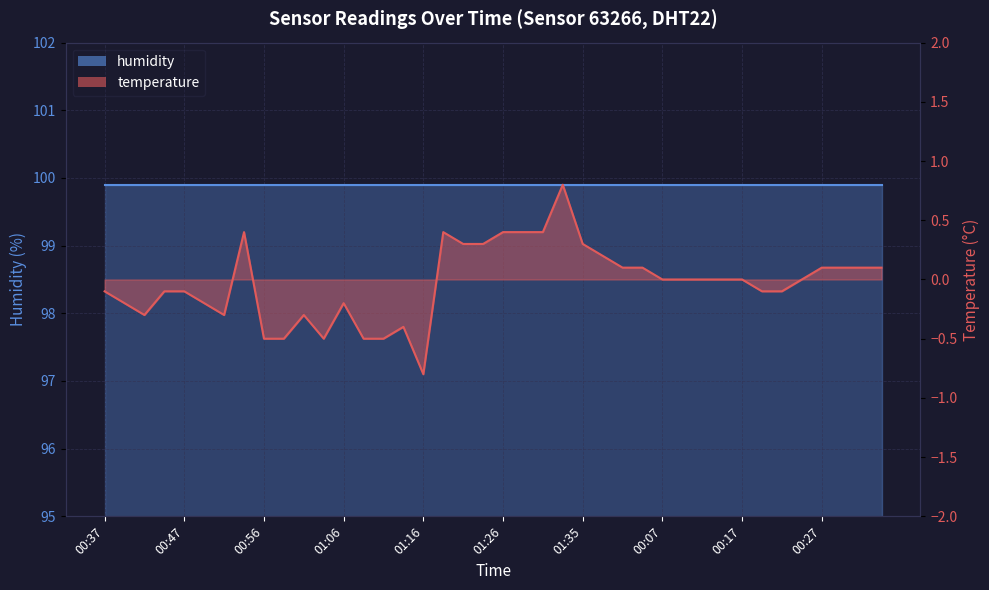

Reading left to right, what are all the values shown in this chart?

00:37=-0.1	00:39=-0.2	00:42=-0.3	00:44=-0.1	00:47=-0.1	00:49=-0.2	00:52=-0.3	00:54=0.4	00:56=-0.5	00:59=-0.5	01:01=-0.3	01:04=-0.5	01:06=-0.2	01:09=-0.5	01:11=-0.5	01:14=-0.4	01:16=-0.8	01:18=0.4	01:21=0.3	01:23=0.3	01:26=0.4	01:28=0.4	01:31=0.4	01:33=0.8	01:35=0.3	00:00=0.2	00:02=0.1	00:05=0.1	00:07=0.0	00:10=0.0	00:12=0.0	00:15=0.0	00:17=0.0	00:20=-0.1	00:22=-0.1	00:25=0.0	00:27=0.1	00:29=0.1	00:32=0.1	00:34=0.1